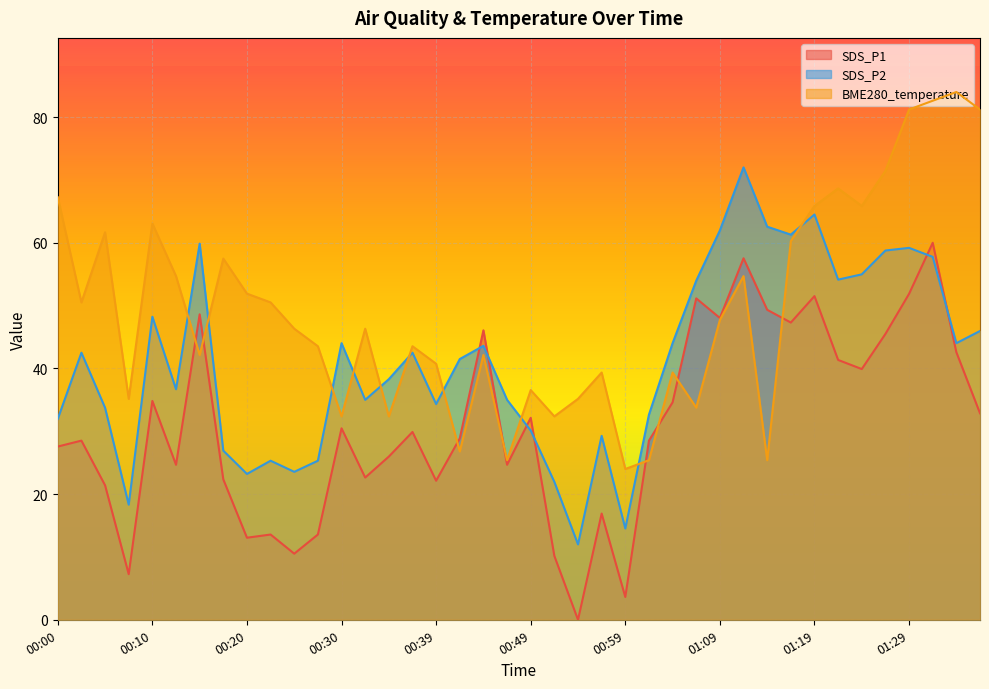

The value of SDS_P1 at 01:01 is 50.7. True or false?

False